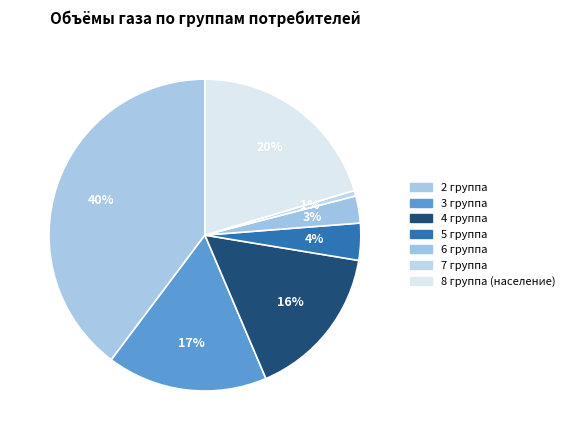

How many segments does this pie chart have?

7